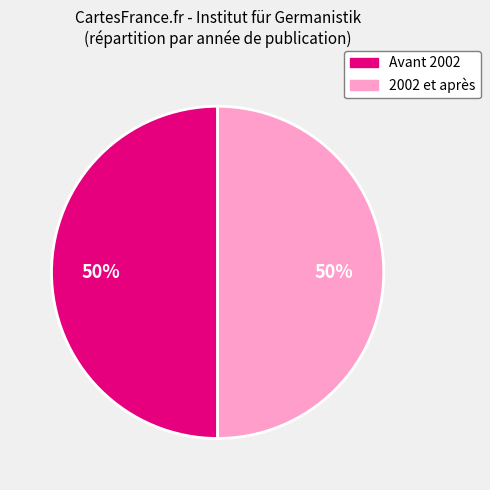

To the nearest percent, what is the average slice percentage?

50%